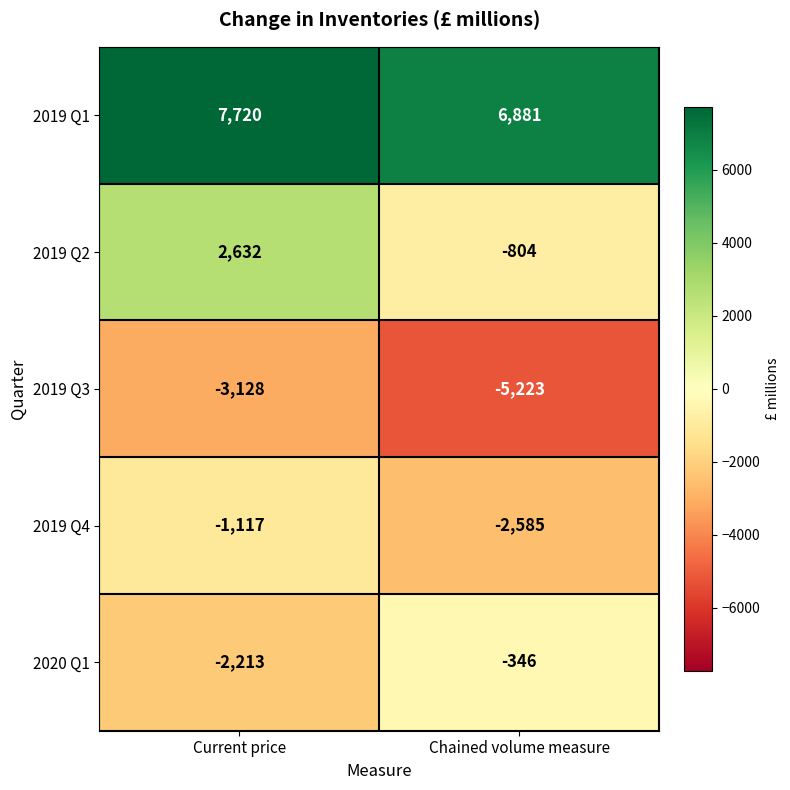

What is the greatest value displayed?

7720